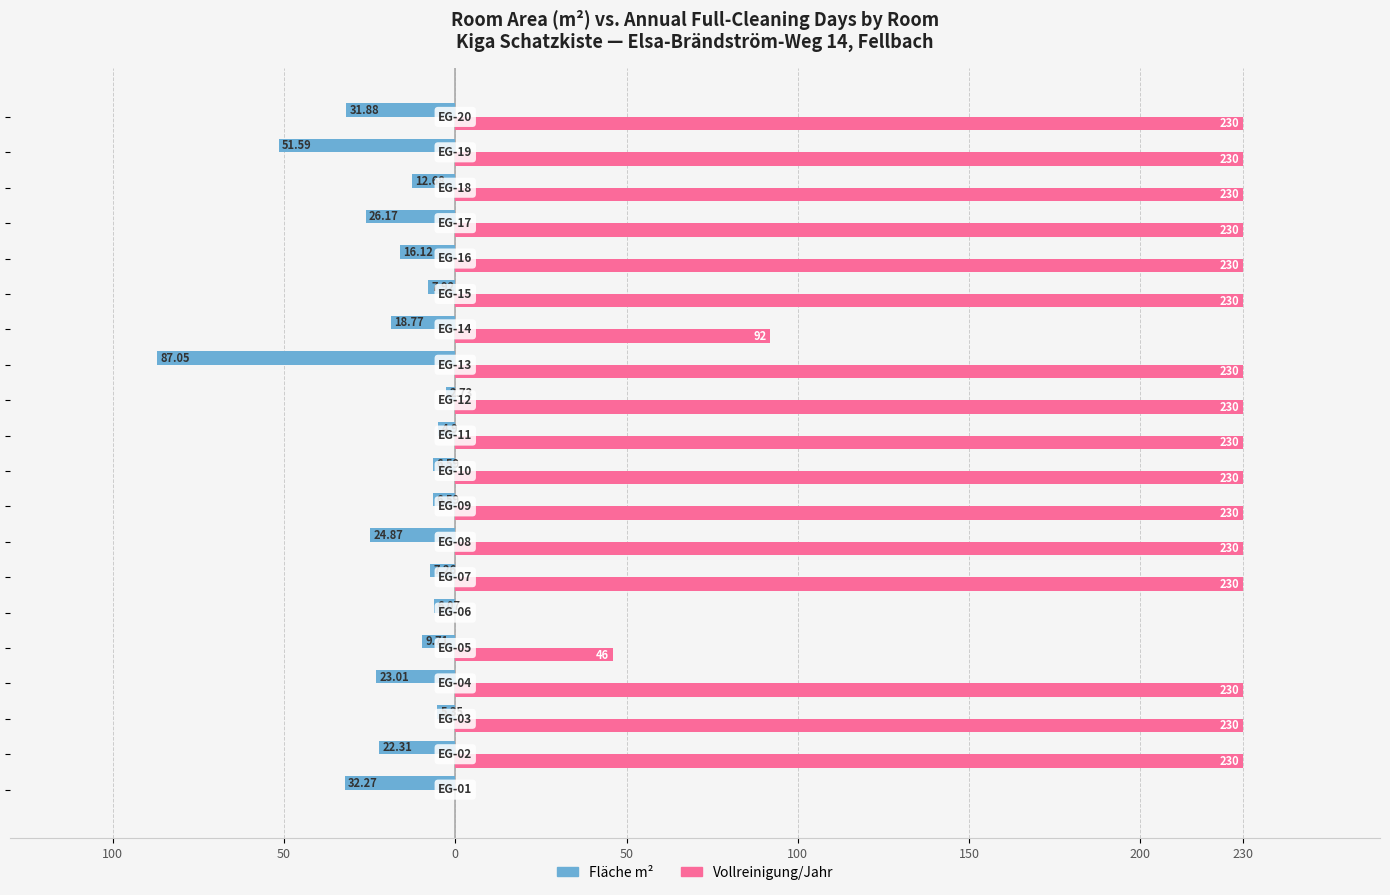

What are all the series names shown in the legend?

Fläche m², Vollreinigung/Jahr